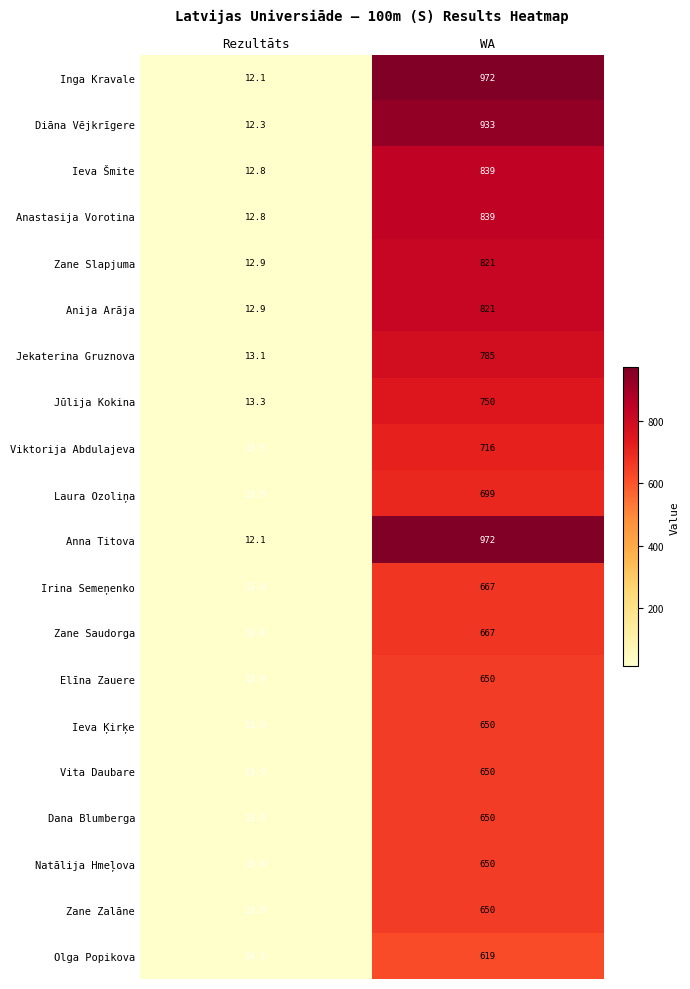

What is the sum of the Ieva Ķirķe values at WA and Rezultāts?

663.9